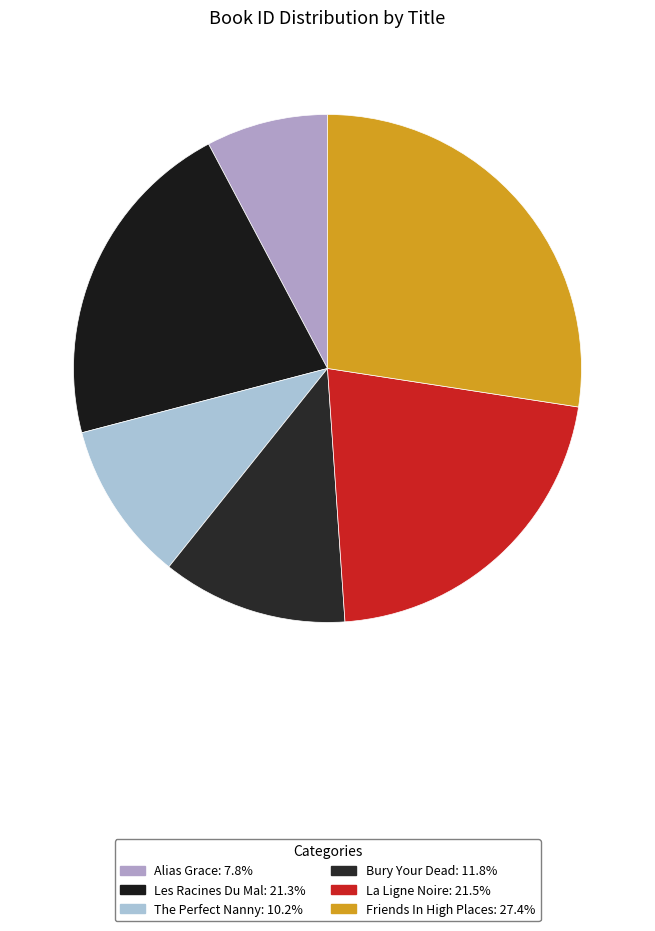

The Les Racines Du Mal slice represents 21% of the pie. True or false?

True